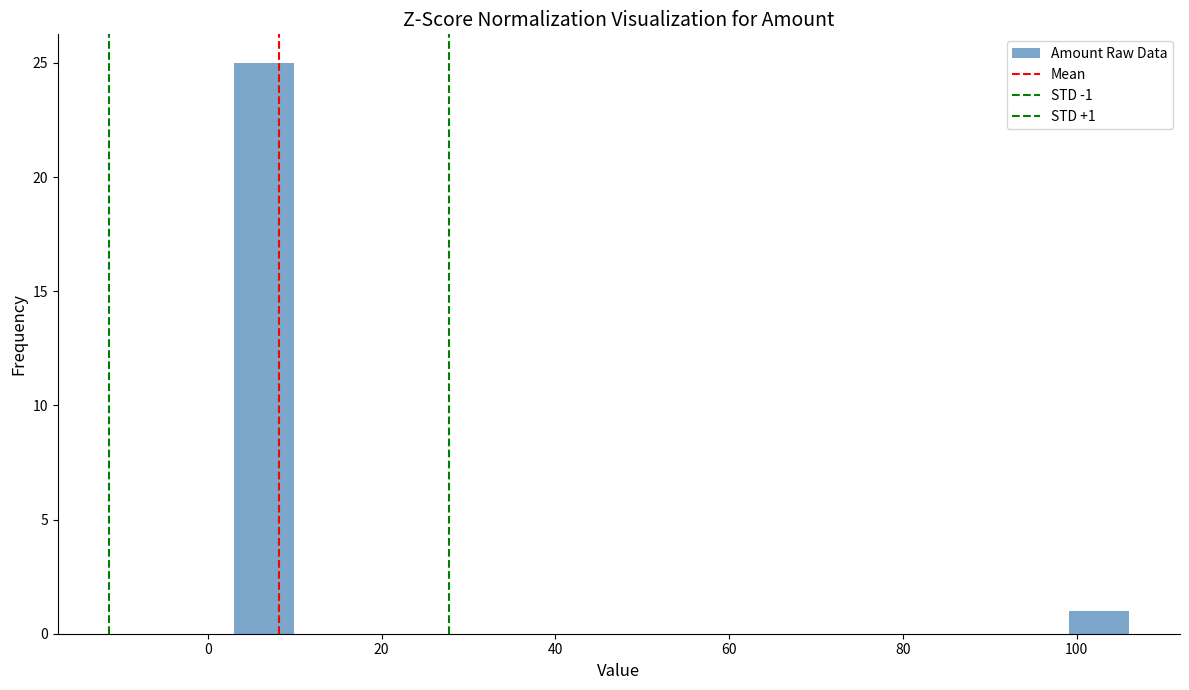

Read against the x-axis, roughly where is the centre of the tallest bar?

6